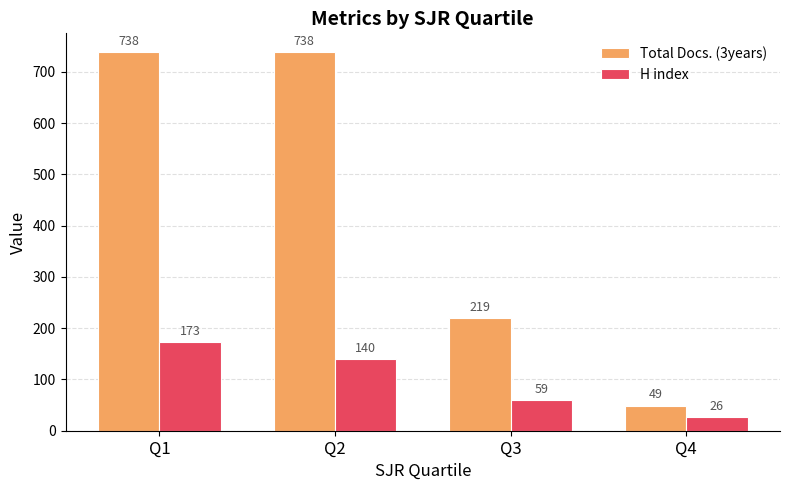

True or false: H index has a value of 92 at Q1.

False